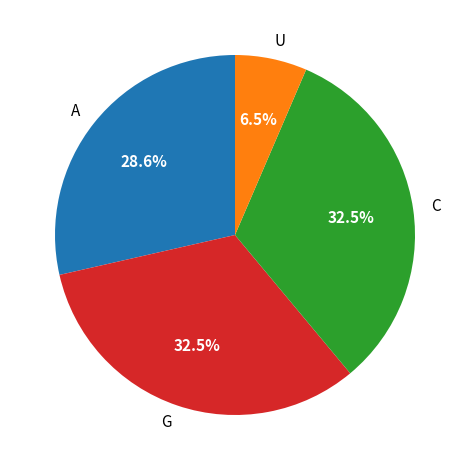

Is U the majority of the pie?

No